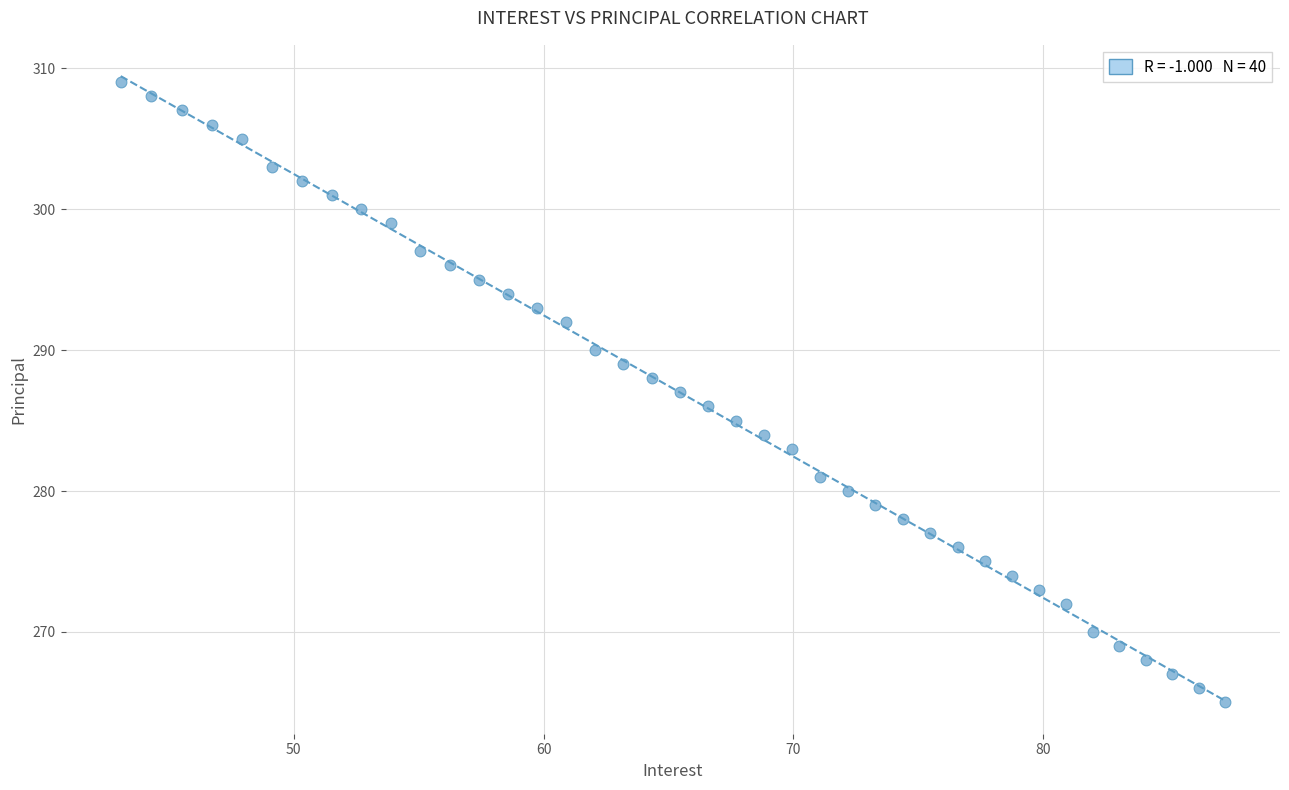

What is the range of Y values (max minus min)?

44